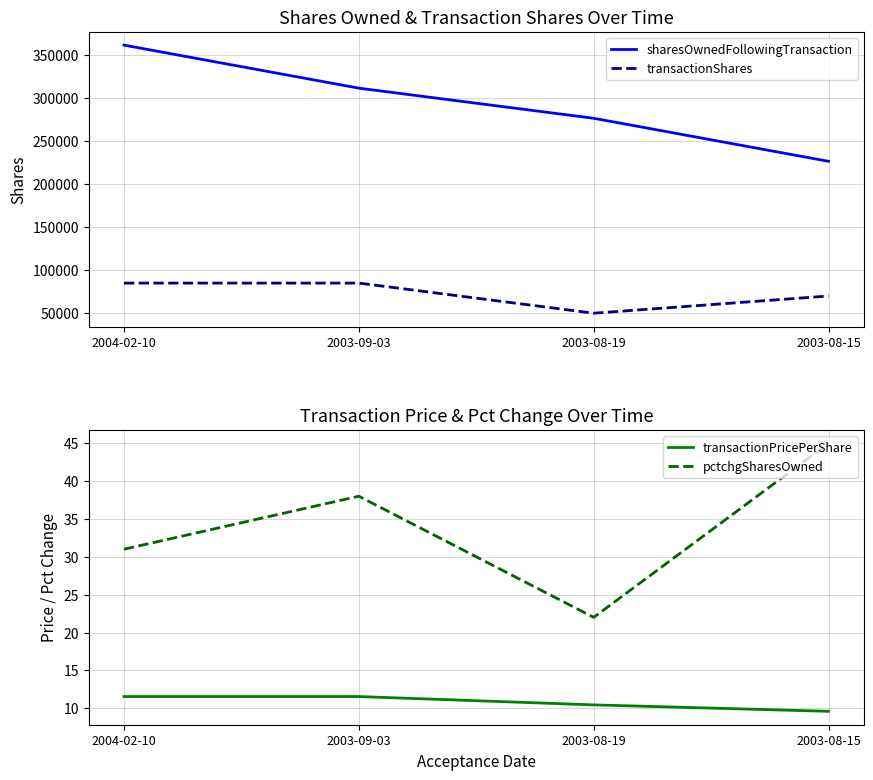

Reading left to right, transcribe all the data shown in this chart.

sharesOwnedFollowingTransaction: 361500.0	311500.0	276500.0	226500.0
transactionShares: 85000.0	85000.0	50000.0	70000.0
transactionPricePerShare: 11.5	11.5	10.4	9.6
pctchgSharesOwned: 31.0	38.0	22.0	45.0